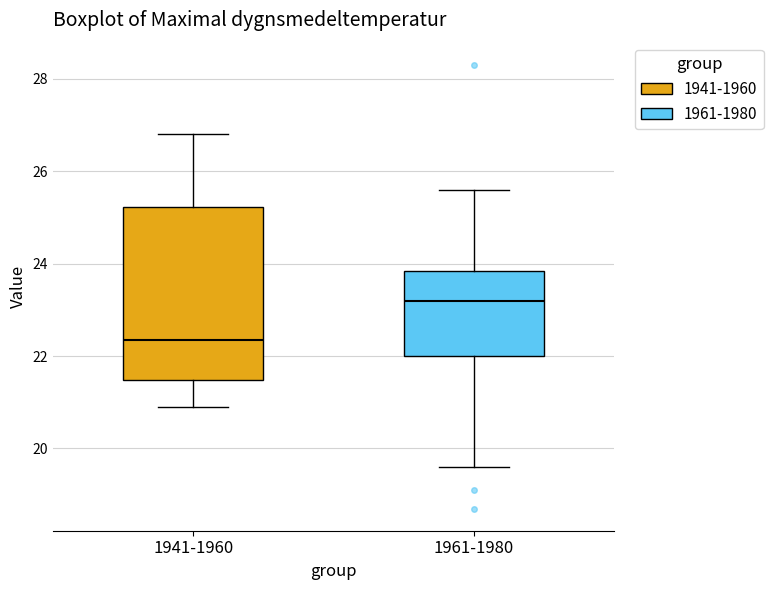

Reading left to right, read every box against the y-axis: the position of its median line, the range the box covers, and the ends of its whiskers. The values are not printed on the chart, so give them approximately, as read against the axis.

1941-1960: median 22.4, box 21.4 to 25.2, whiskers 21.0 to 26.8
1961-1980: median 23.2, box 22.0 to 23.8, whiskers 19.6 to 25.6